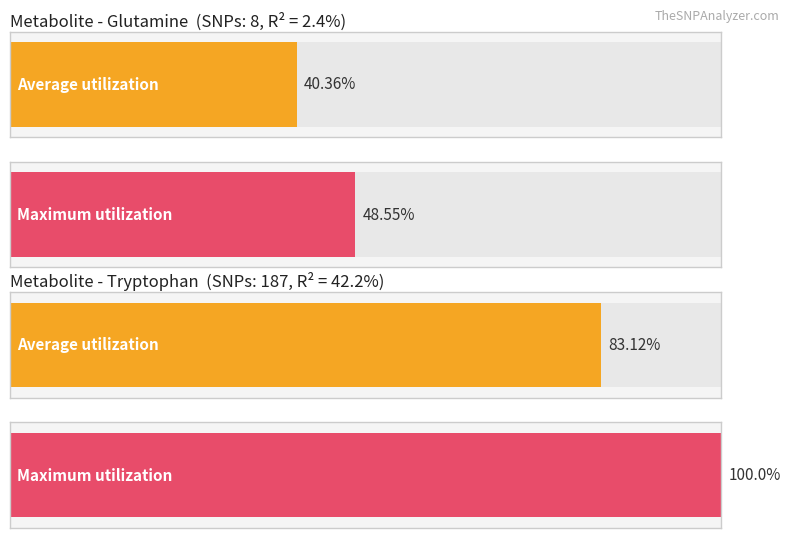

The value of Glutamine_EAF at 2 is 0.4. True or false?

False